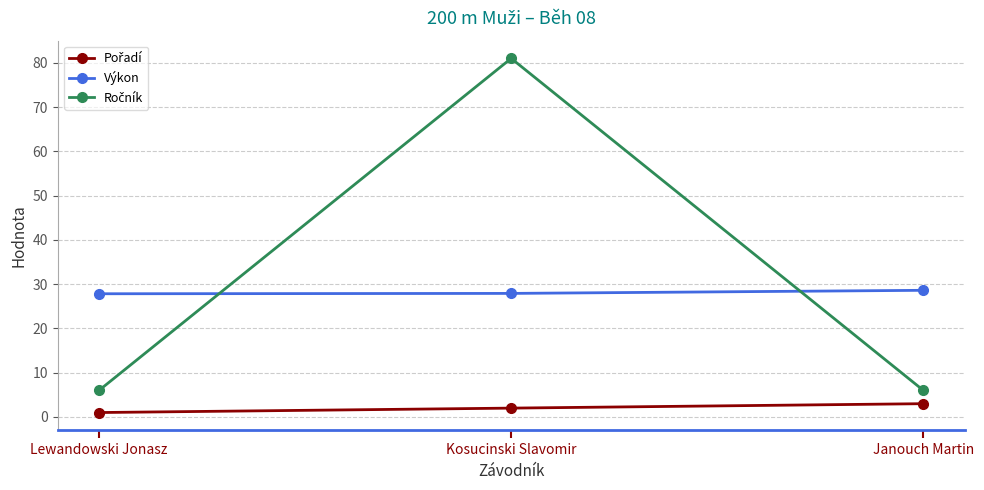

What is the maximum value shown in the chart?

81.0